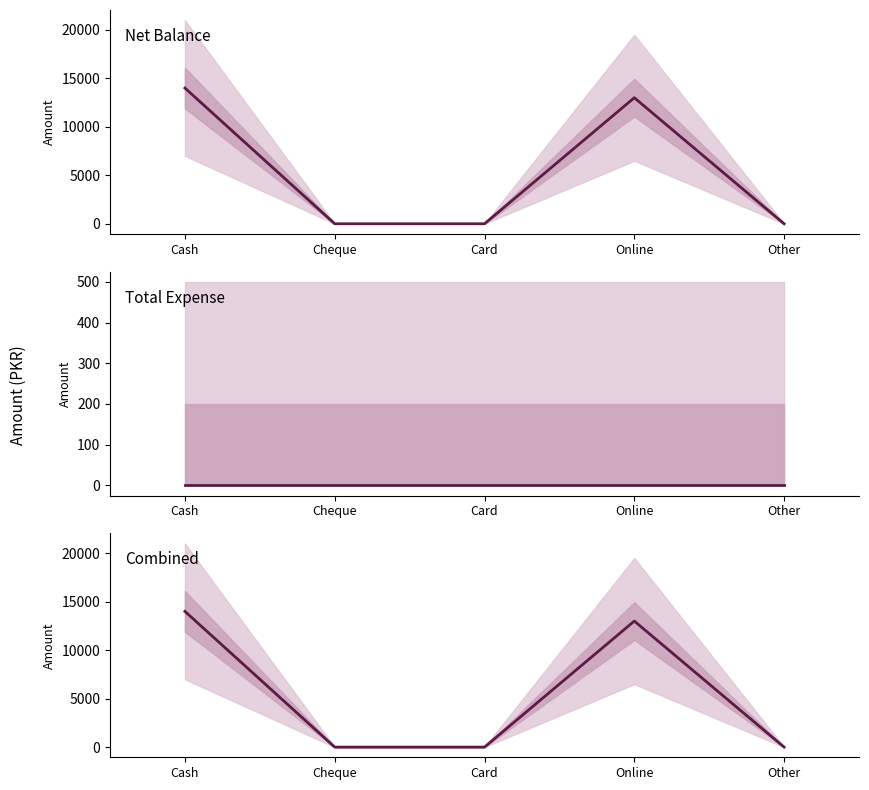

The value of Net Balance at Card is -6058. True or false?

False